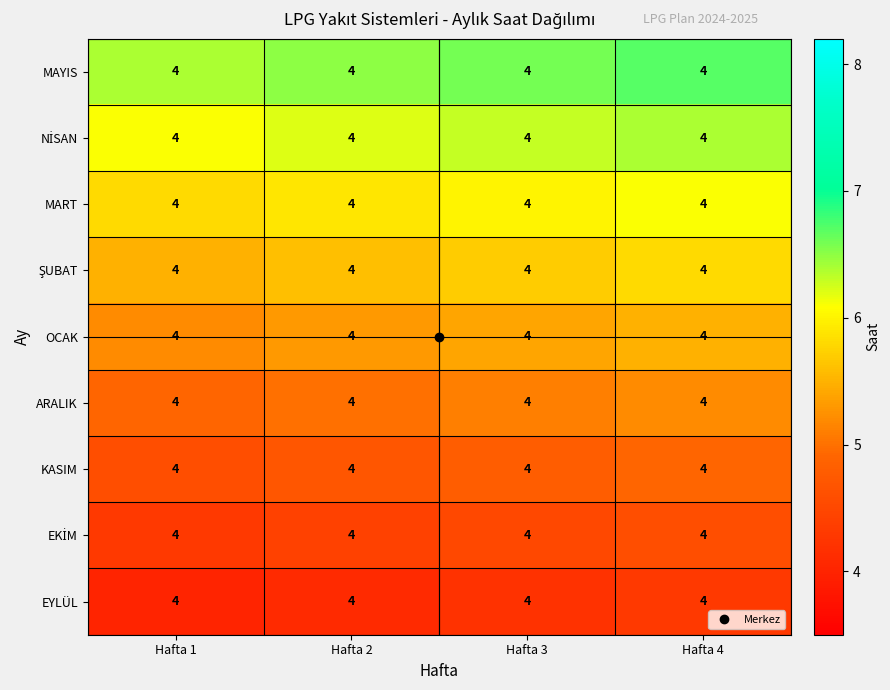

Is it true that MAYIS equals 9.1 at Hafta 4?

False